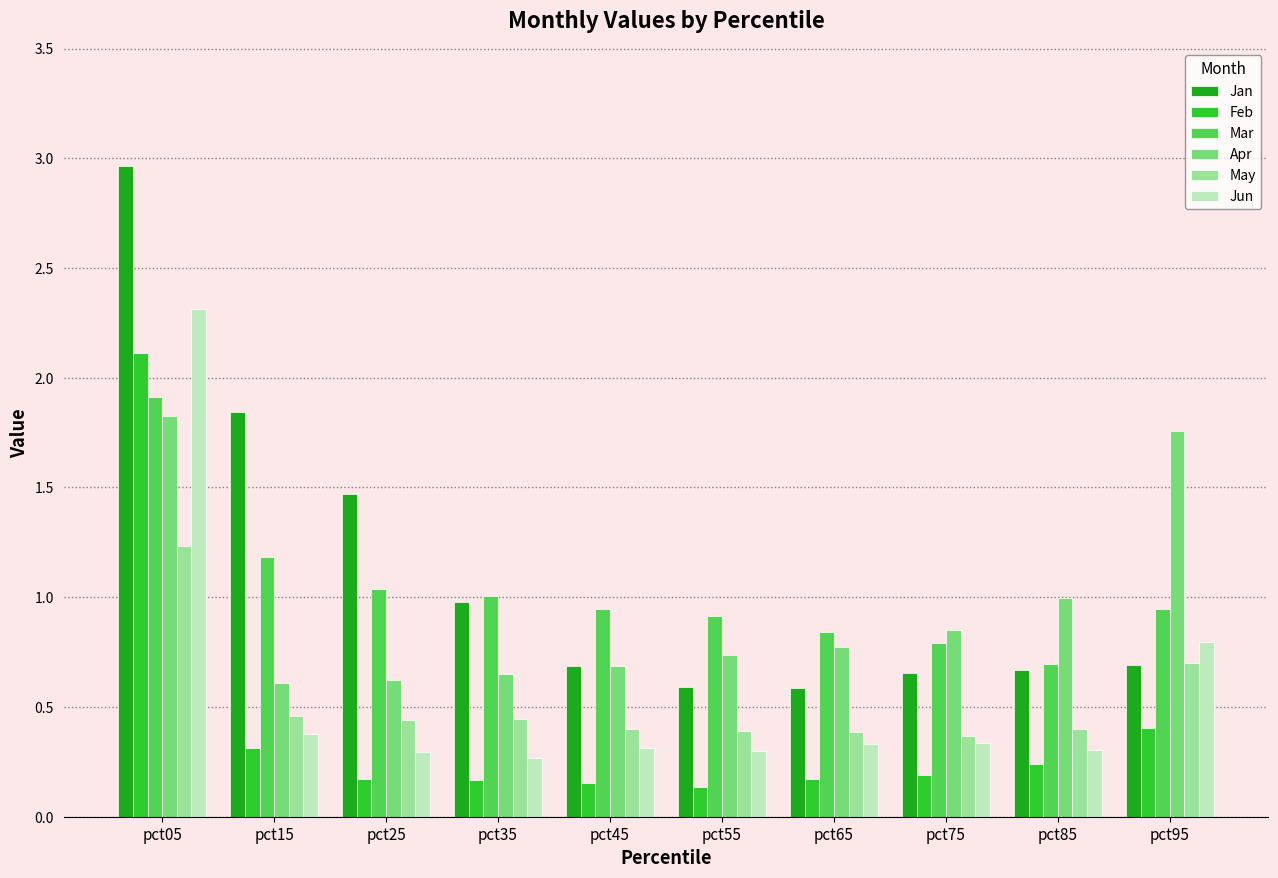

At how many categories does at least one series exceed 2?

1